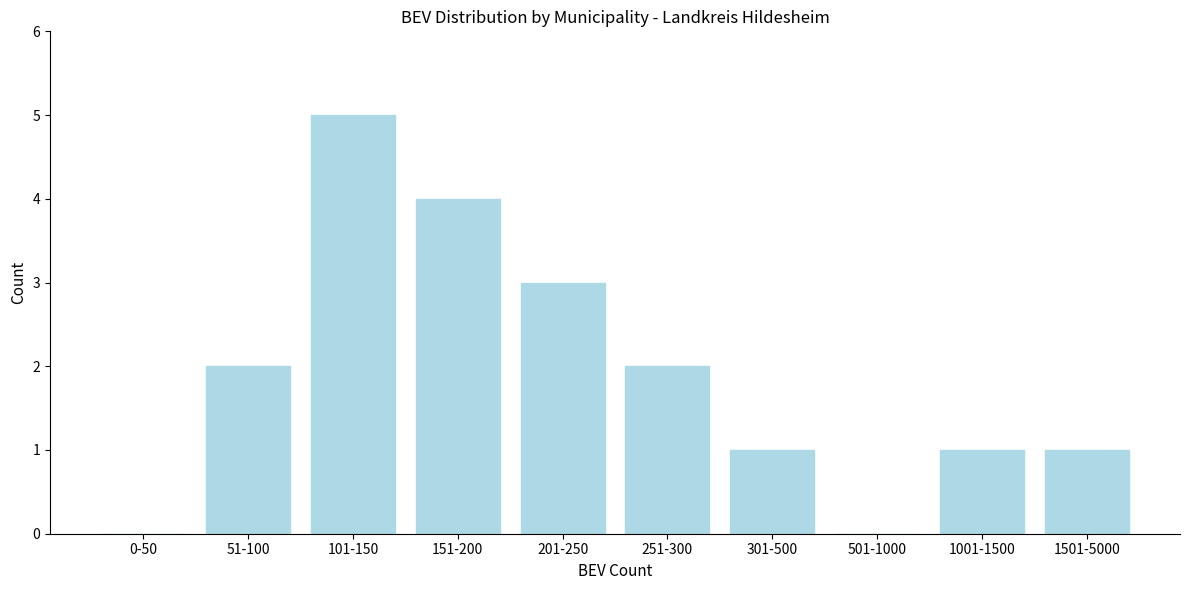

Reading left to right, what are all the values shown in this chart?

0-50=0	51-100=2	101-150=5	151-200=4	201-250=3	251-300=2	301-500=1	501-1000=0	1001-1500=1	1501-5000=1